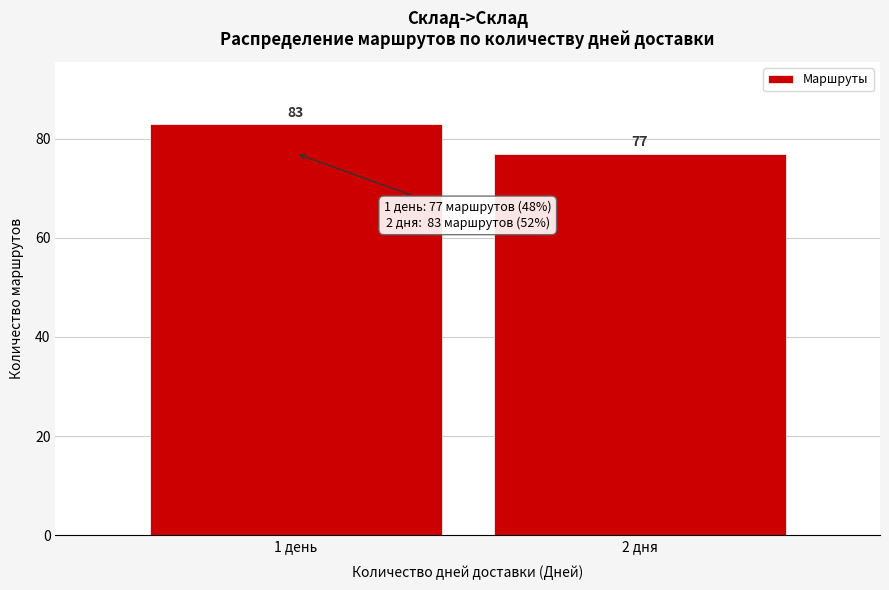

Reading left to right, transcribe all the data shown in this chart.

1 день=83	2 дня=77